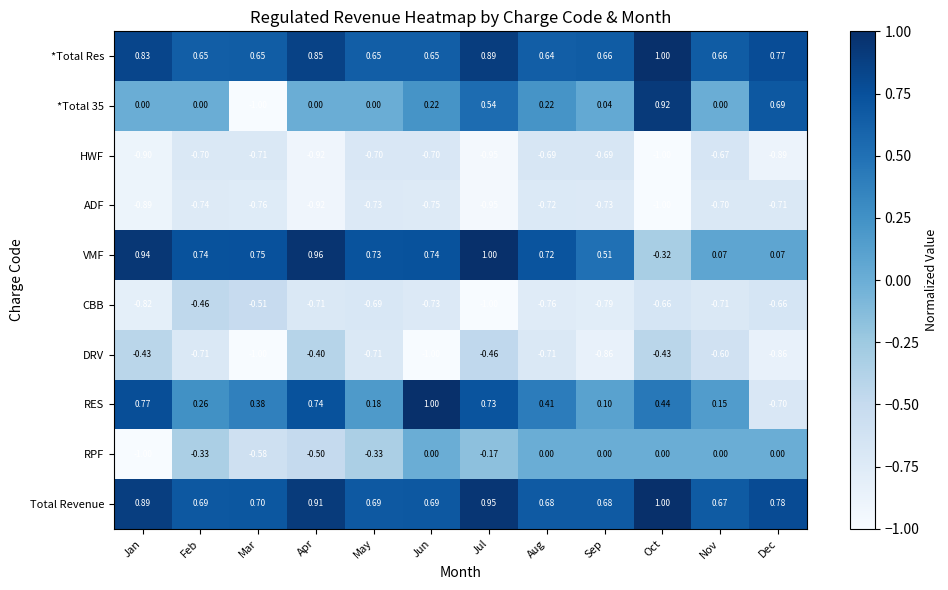

Which series has the largest total across all categories?

Total Revenue